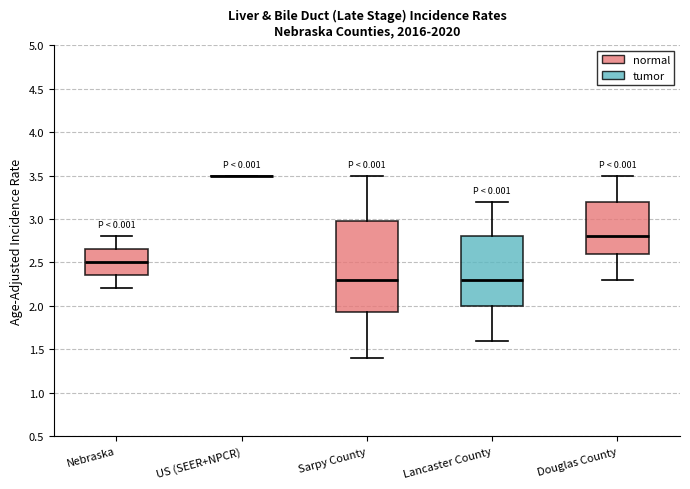

Which box is the tallest, from its lower edge to its upper edge?

Sarpy County